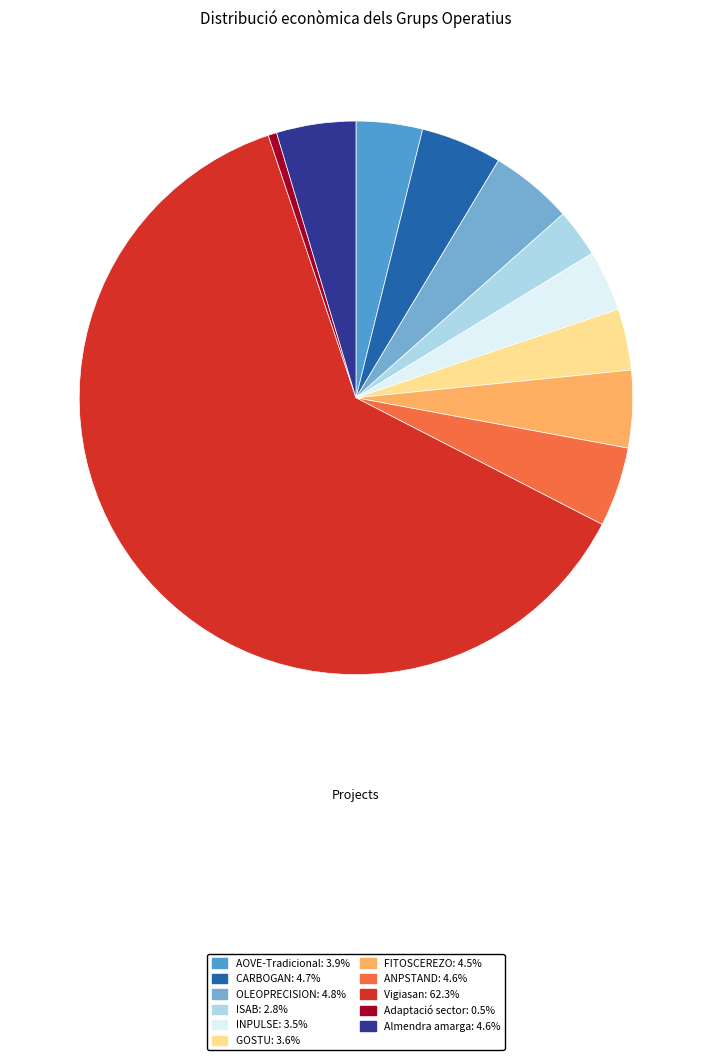

Which slice is the smallest?

Adaptació sector